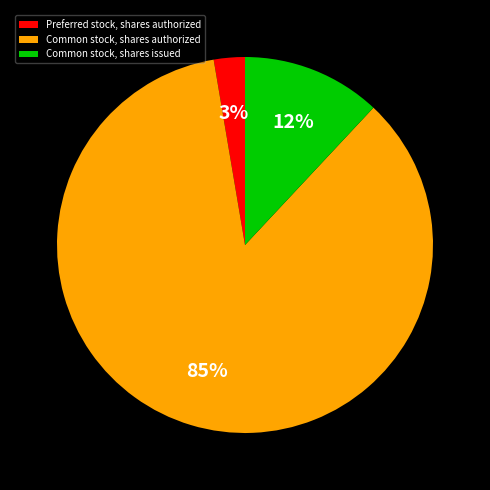

Count the number of slices in the pie.

3